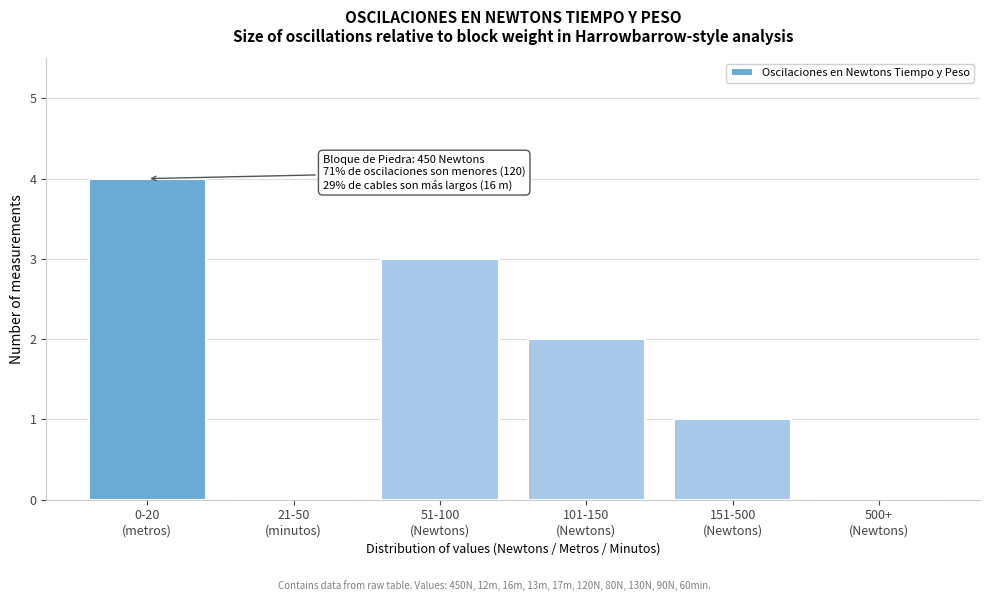

What is the greatest value displayed?

4